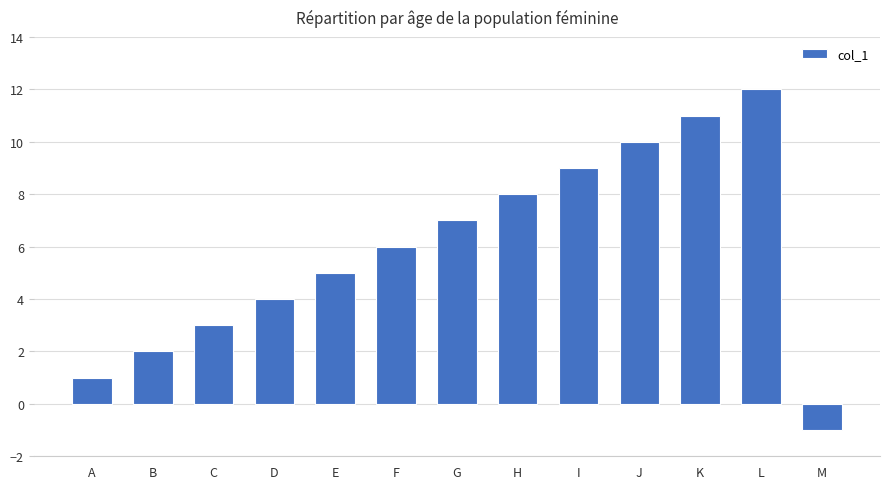

How many negative values are there?

1